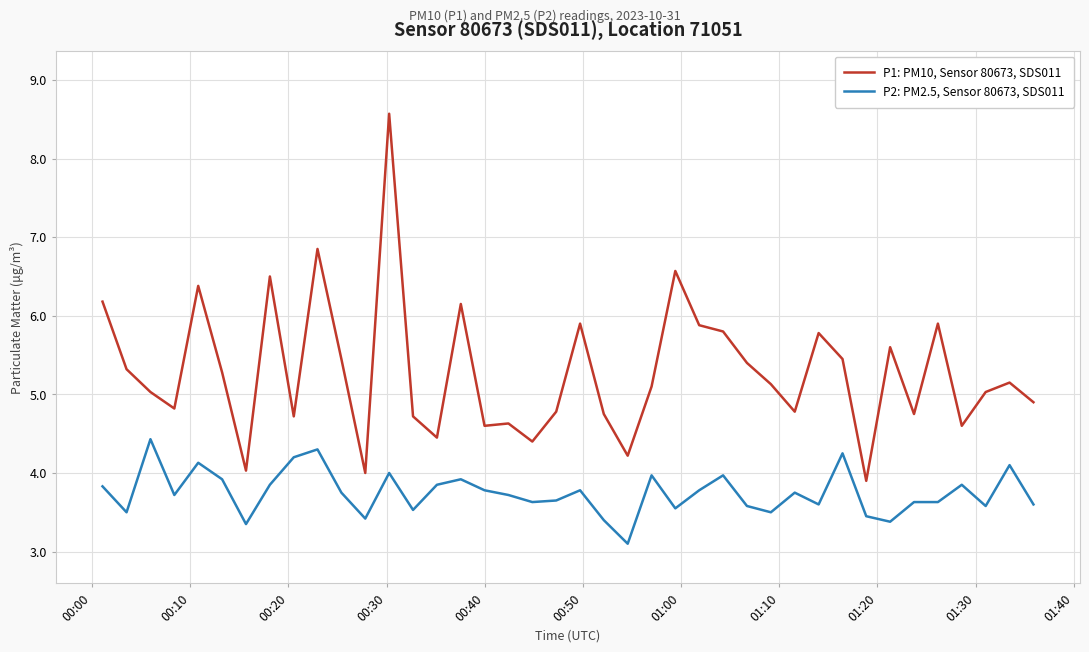

What is the difference between the maximum and minimum values in the P1: PM10, Sensor 80673, SDS011 series?

4.7